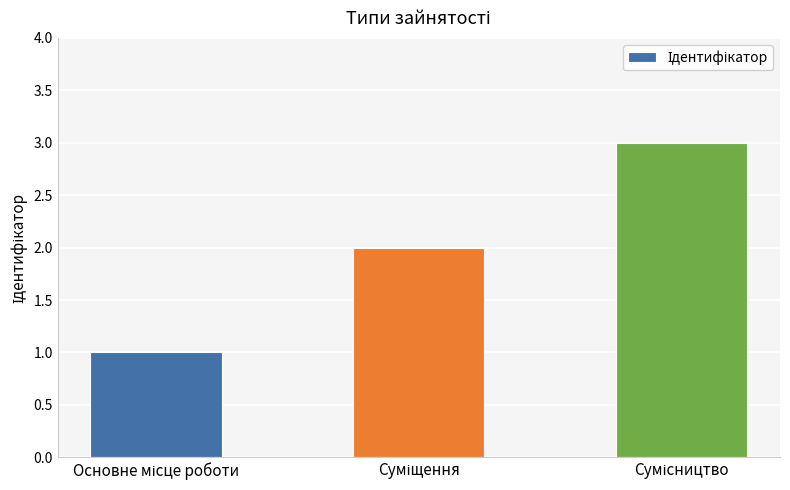

What is the value of the 3rd bar from the left?

3